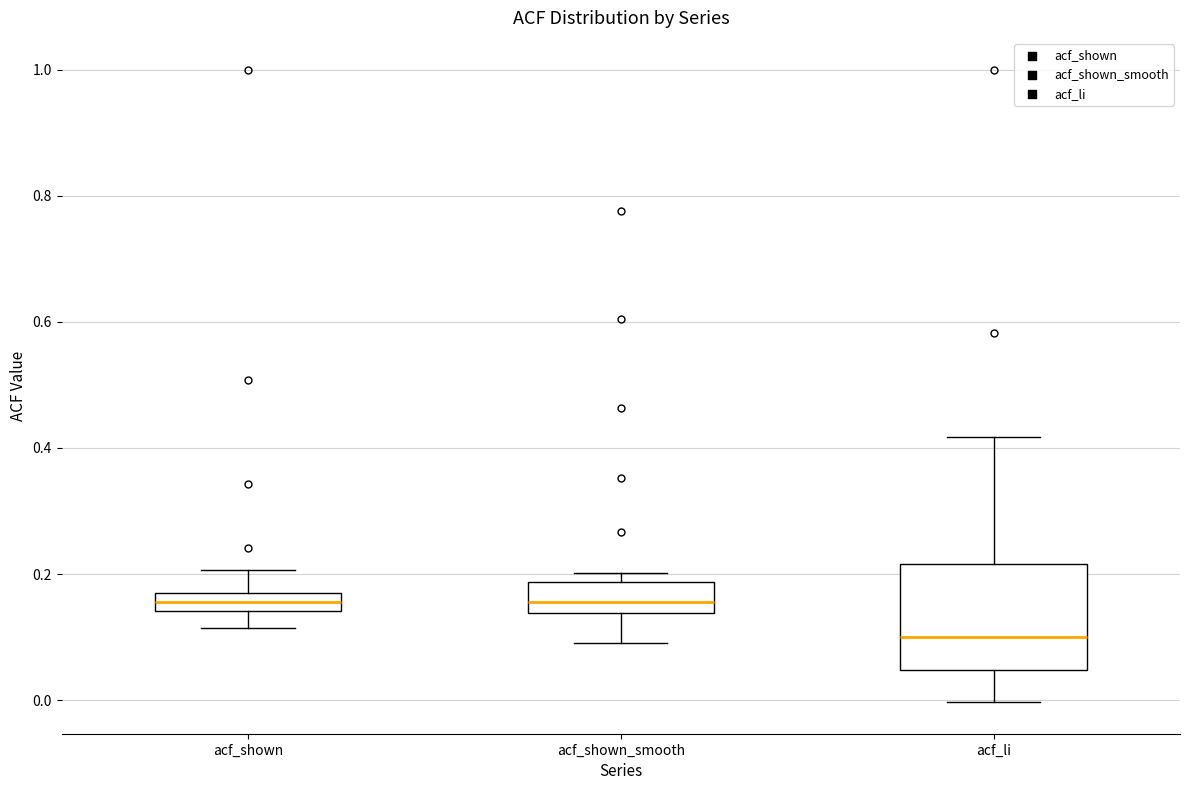

Which box is the tallest, from its lower edge to its upper edge?

acf_li